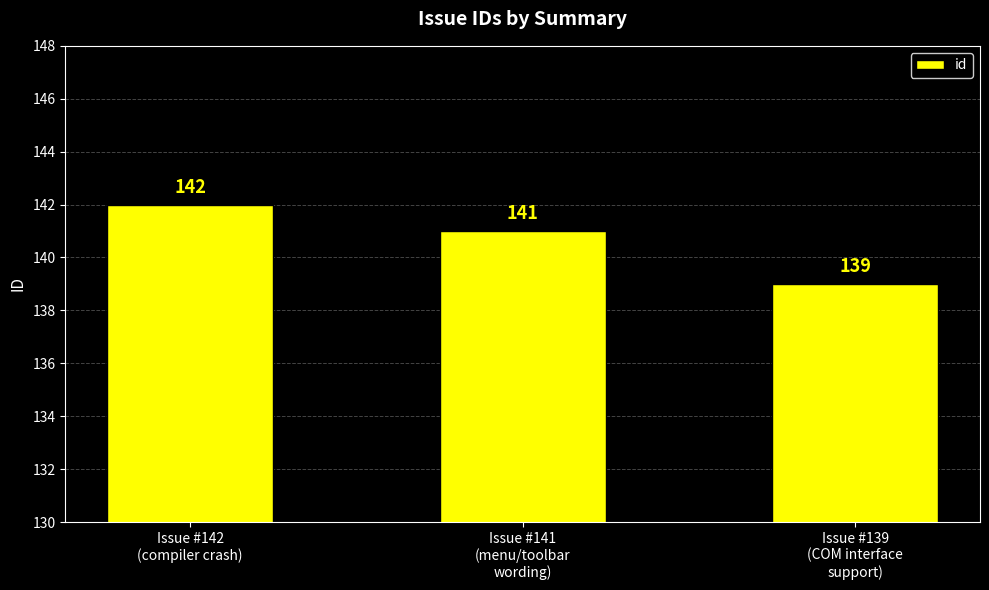

Rank the categories by value from lowest to highest.

Issue #139
(COM interface
support), Issue #141
(menu/toolbar
wording), Issue #142
(compiler crash)